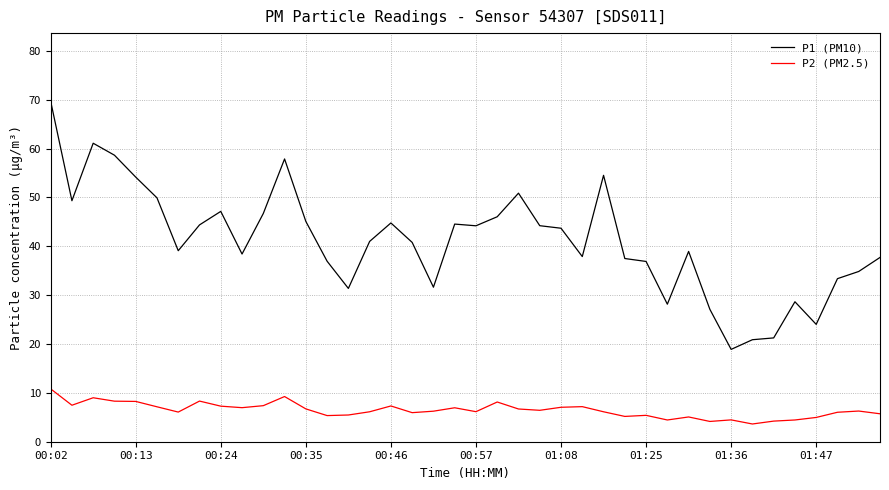

Which series has the widest spread of values?

P1 (PM10)